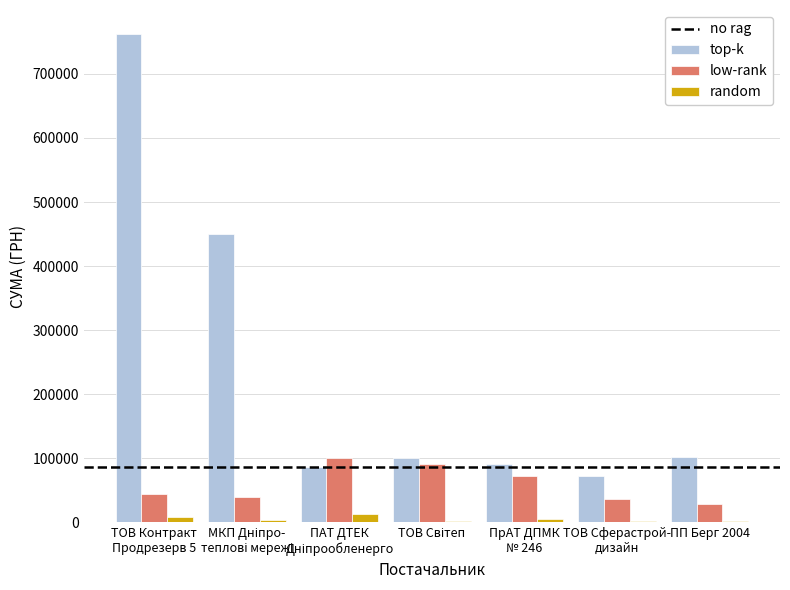

What is the sum of all random values?

37075.4